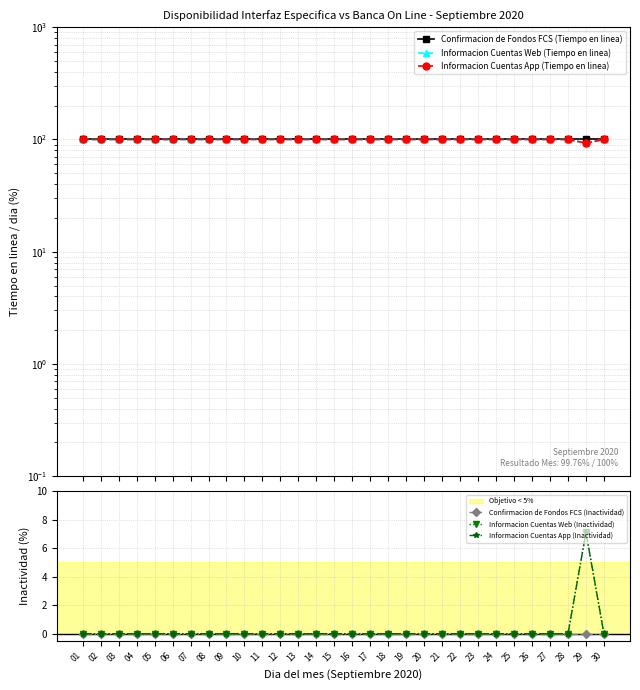

True or false: Informacion Cuentas Web (Tiempo en linea) and Informacion Cuentas App (Inactividad) intersect in this chart.

False